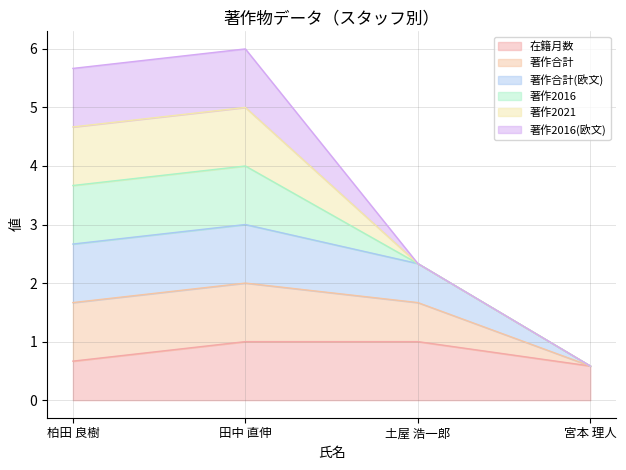

What is the average value of the 在籍月数 series?

0.8